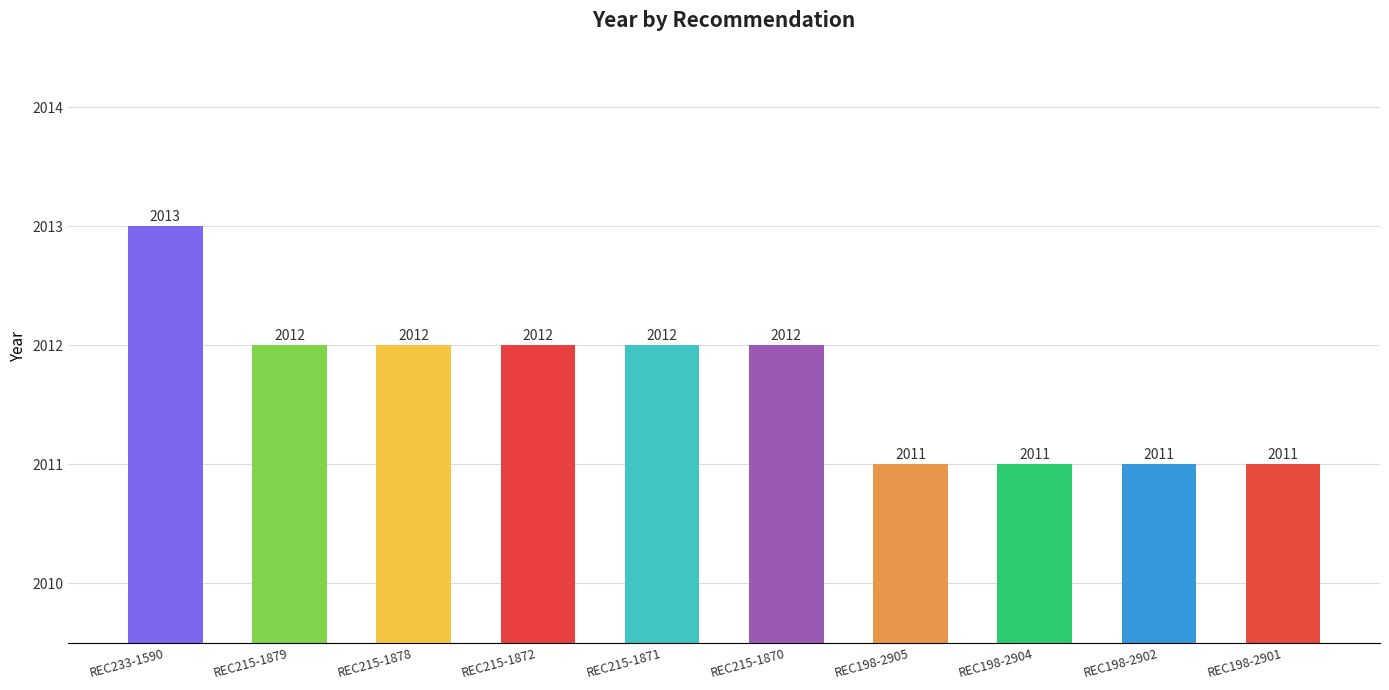

At which category does the chart reach its peak across all series?

REC233-1590